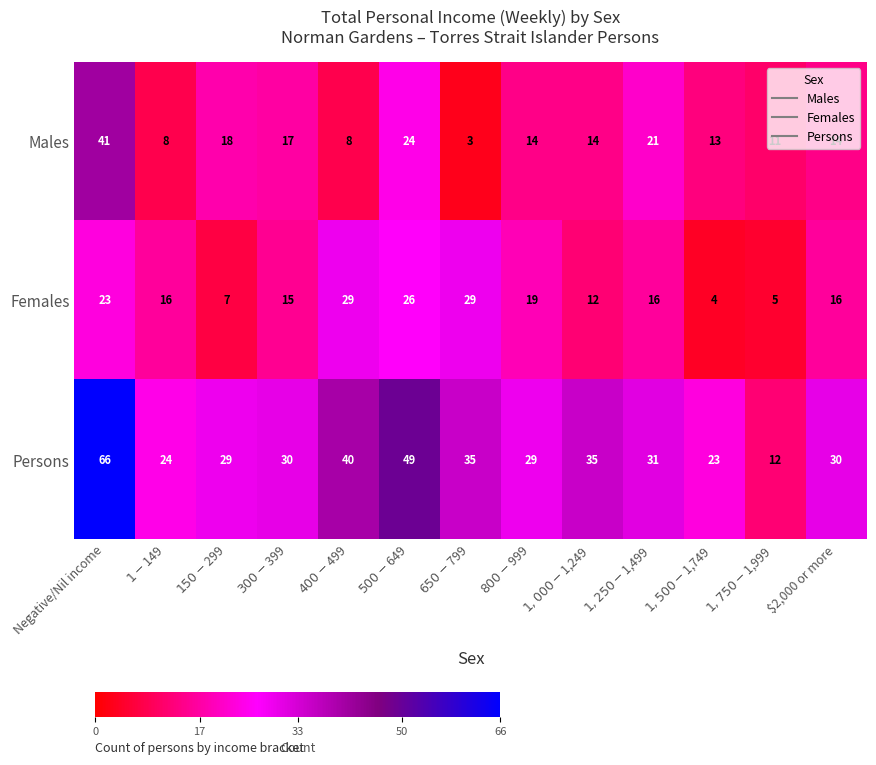

What is the total value across all series at $2,000 or more?

60